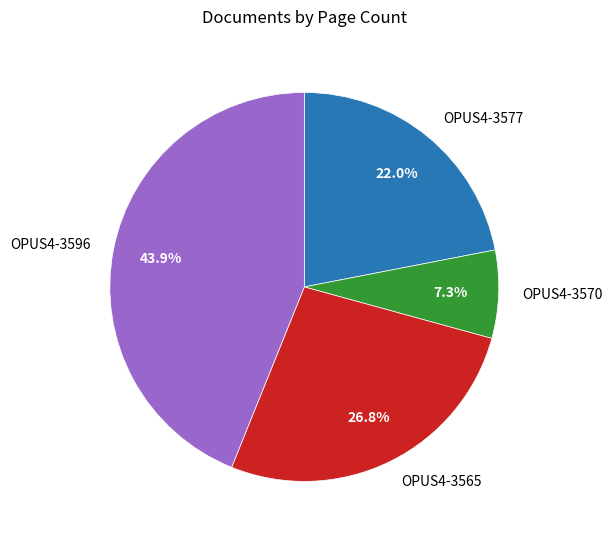

How many slices are in this pie chart?

4